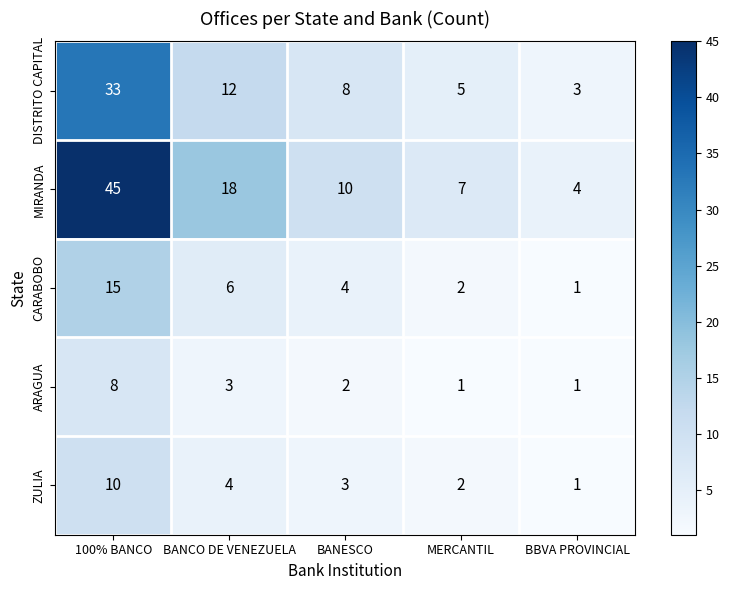

Which series has the largest range (max minus min)?

MIRANDA